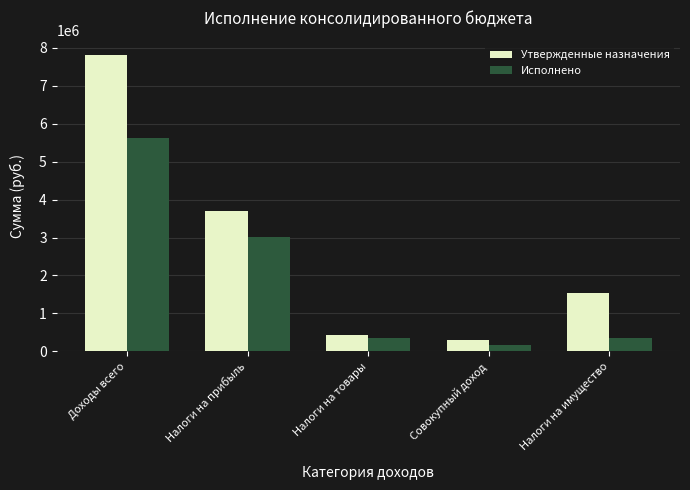

Rank the categories by Утвержденные назначения value from highest to lowest.

Доходы всего, Налоги на прибыль, Налоги на имущество, Налоги на товары, Совокупный доход